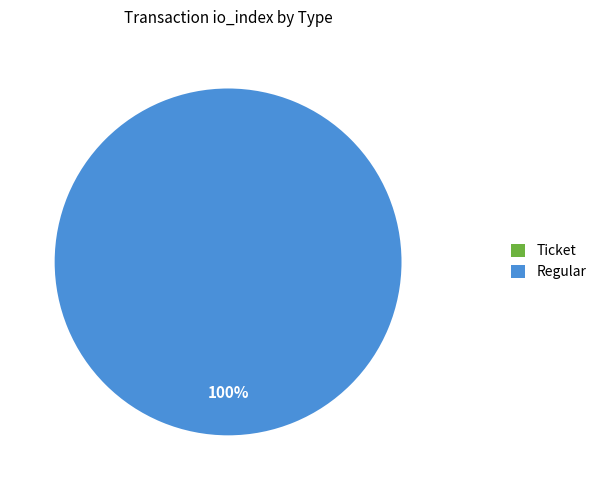

What percentage is NOT represented by Ticket (io_index=0)?

100.0%